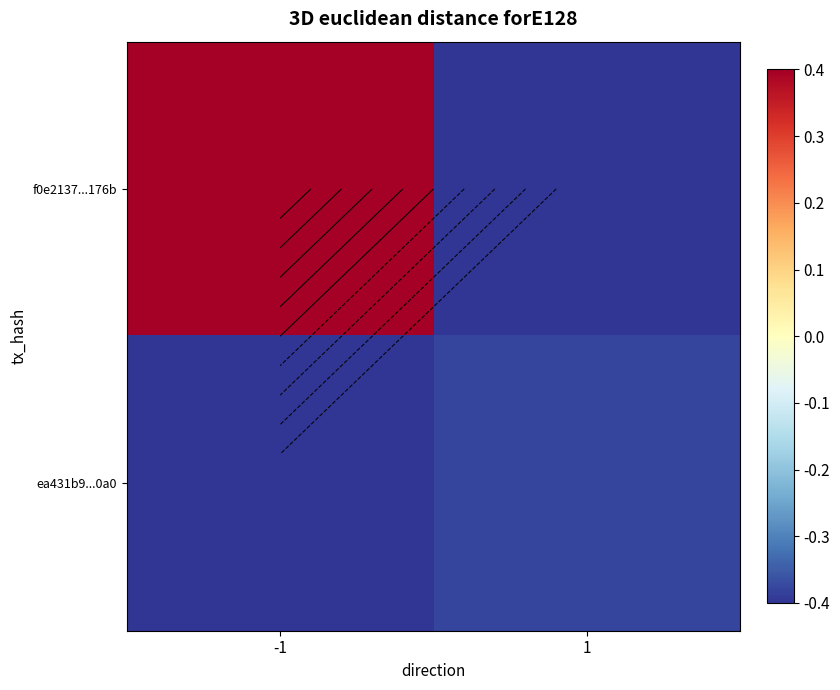

What is the sum of all ea431b9...0a0 values?

-0.8